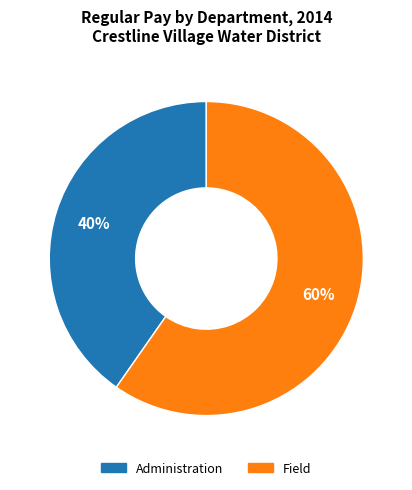

How many slices are in this pie chart?

2